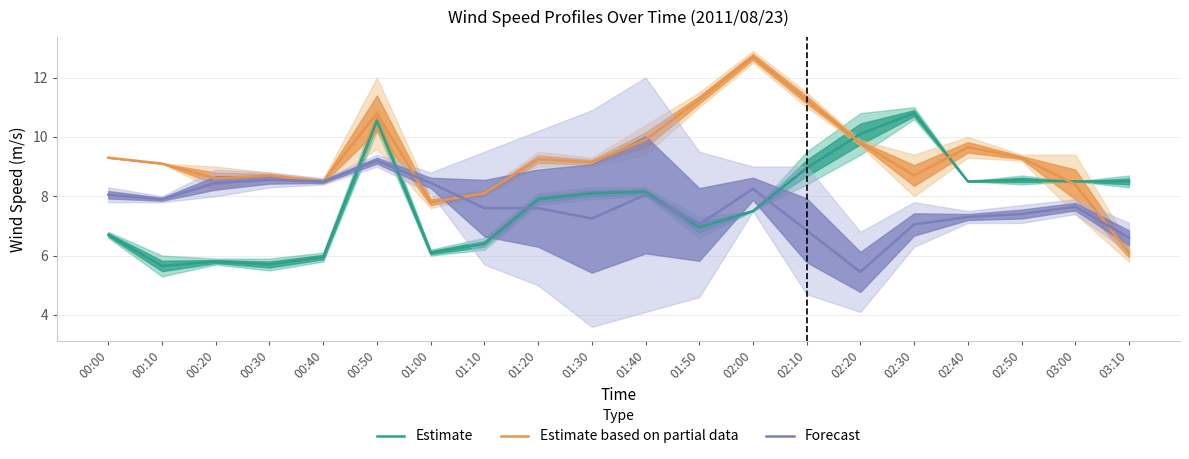

What is the average value of the Forecast series?

7.7